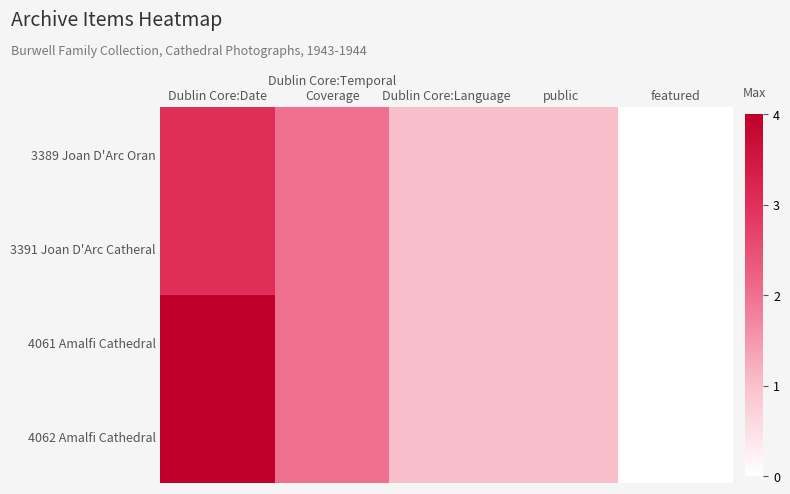

Which has a higher value, Dublin Core:Temporal
Coverage or Dublin Core:Date?

Dublin Core:Date